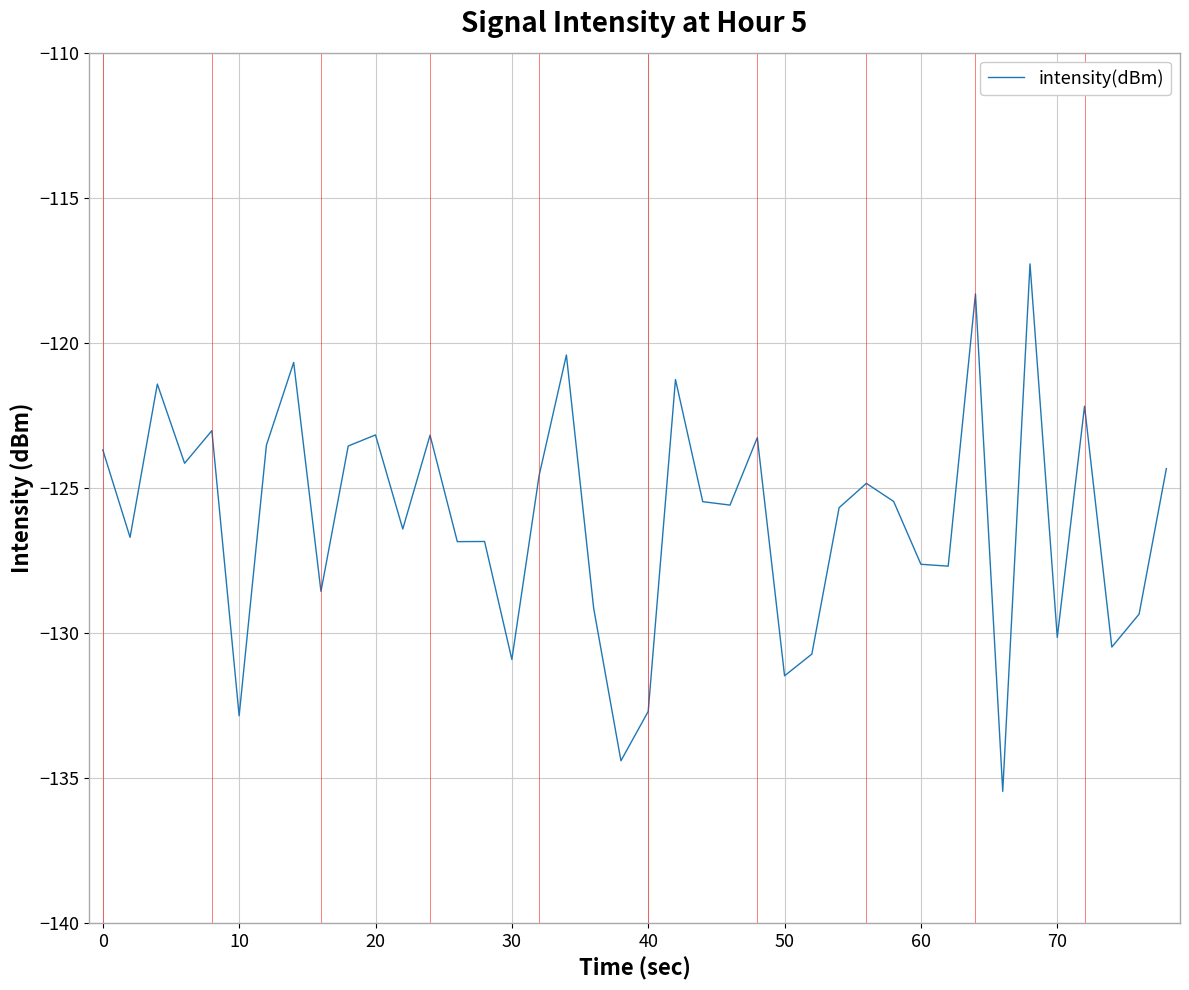

What is the difference between the maximum and minimum values?

18.2